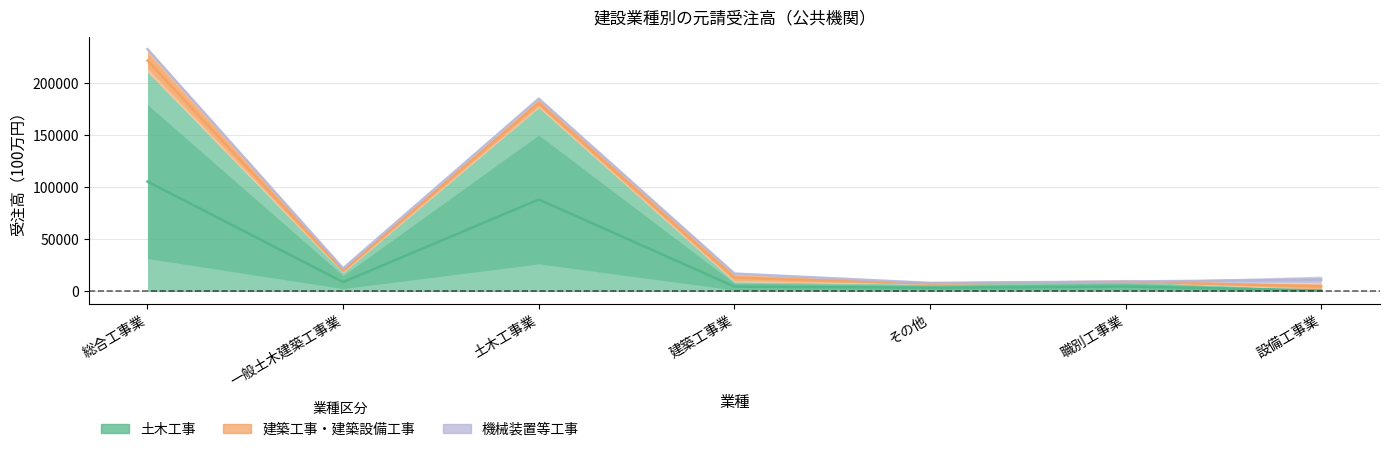

True or false: 建築工事・建築設備工事 and 土木工事 intersect in this chart.

True